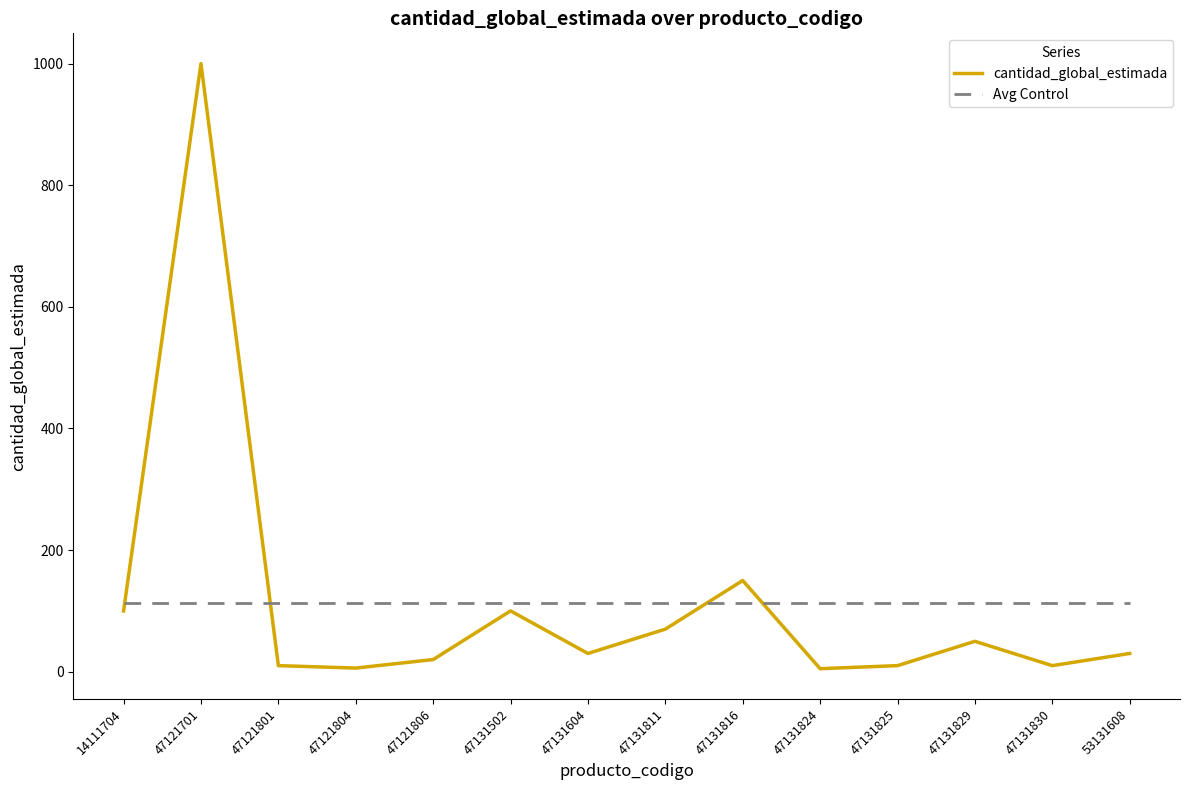

How many lines are shown in the chart?

2